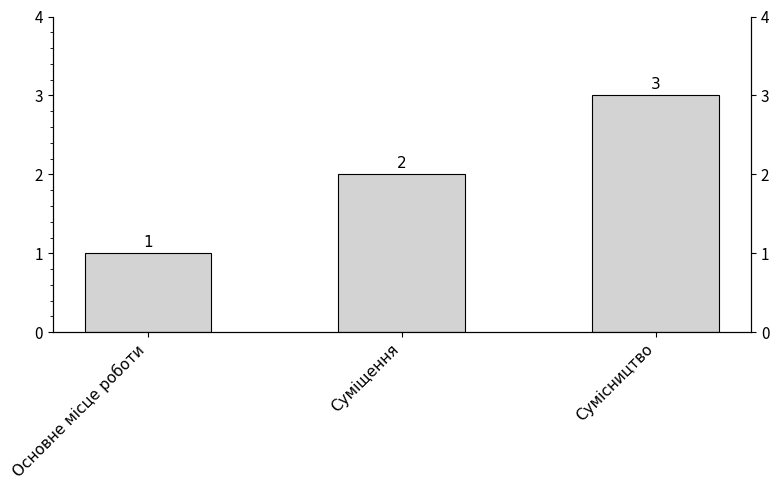

What is the value of the 3rd bar from the left?

3